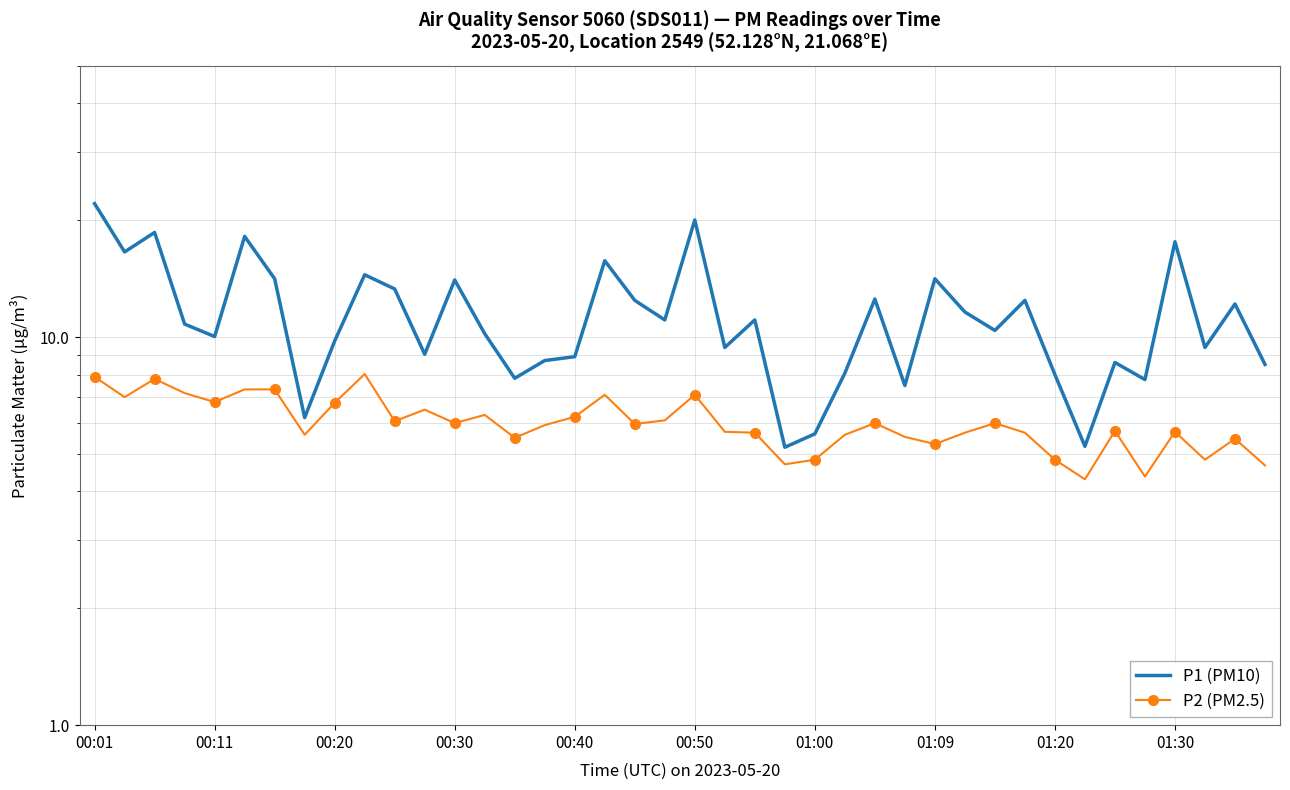

What position from the right is 00:01?

40